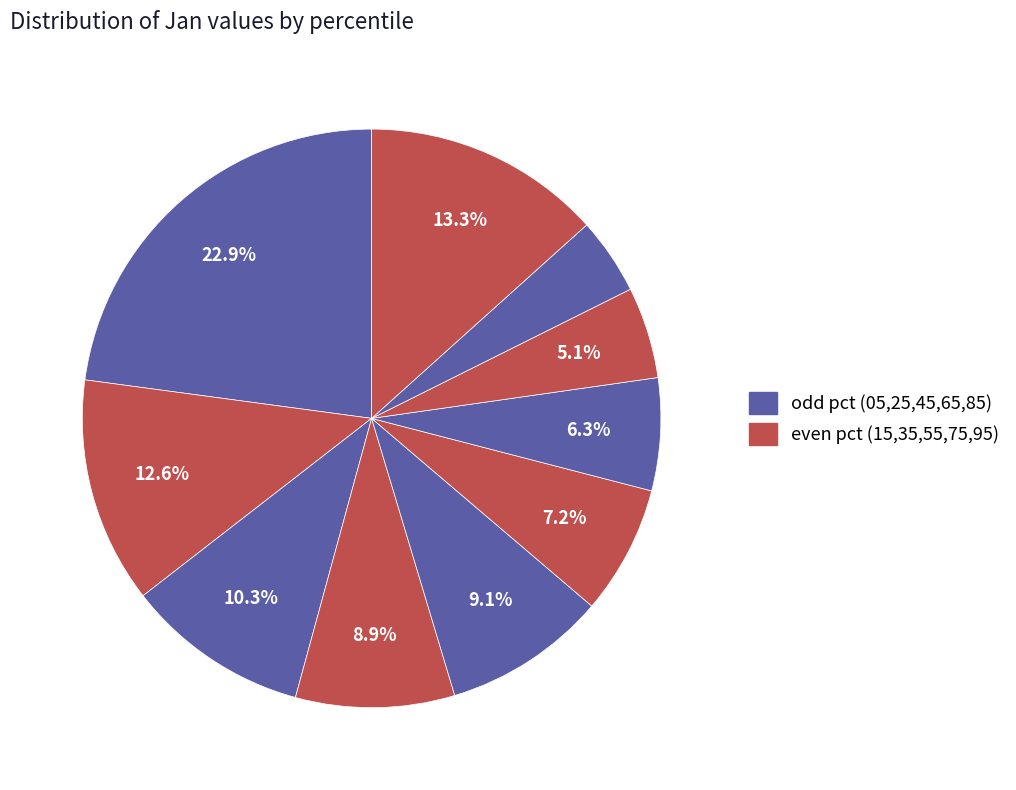

How many slices are in this pie chart?

10